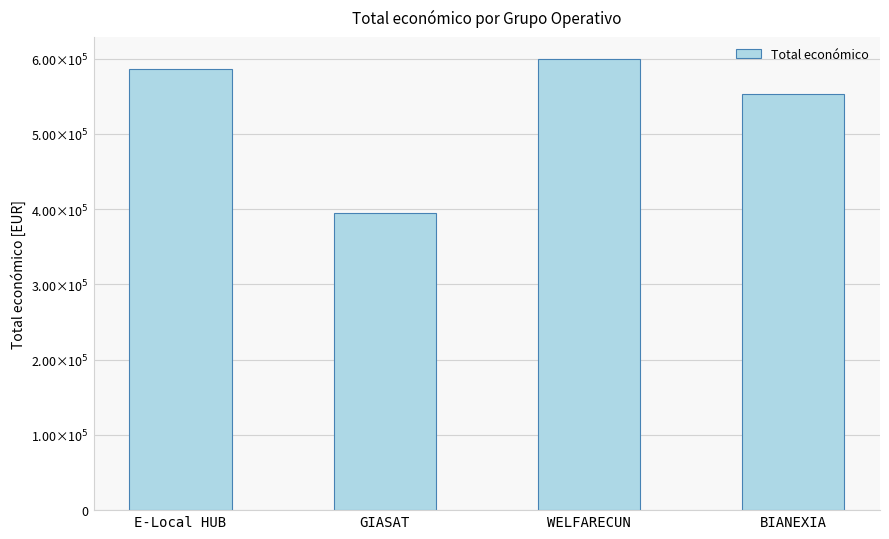

The chart shows a value of 395340 at GIASAT. True or false?

True